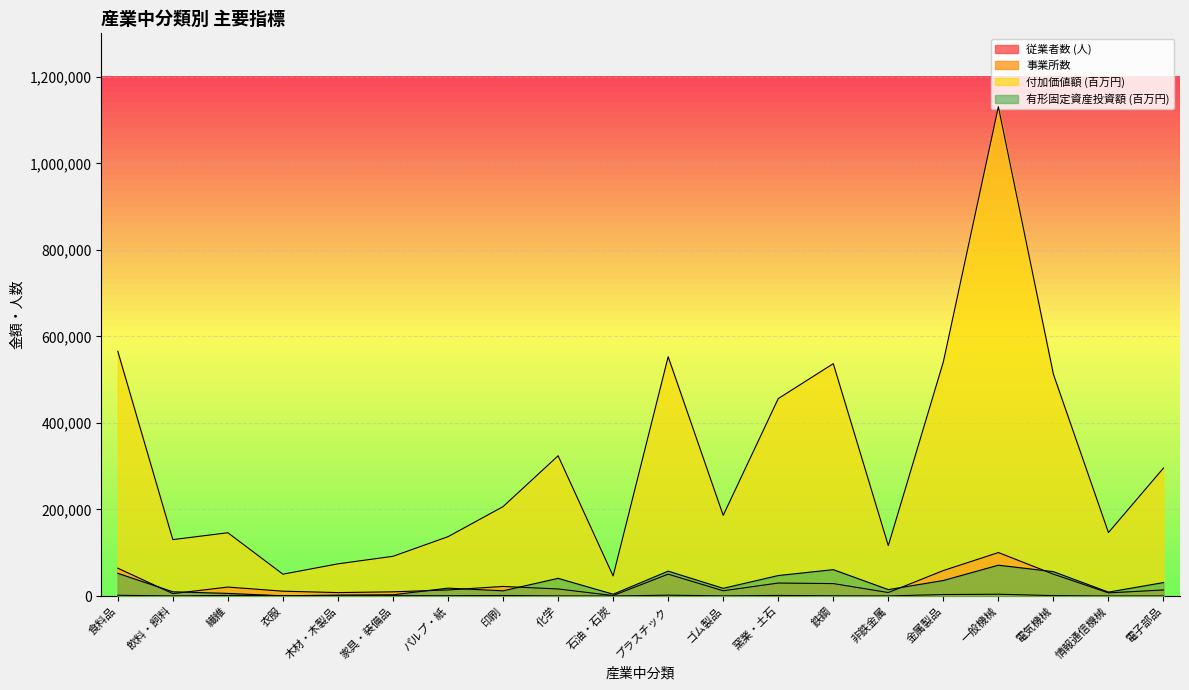

What is the maximum value for 従業者数 (人)?

100487